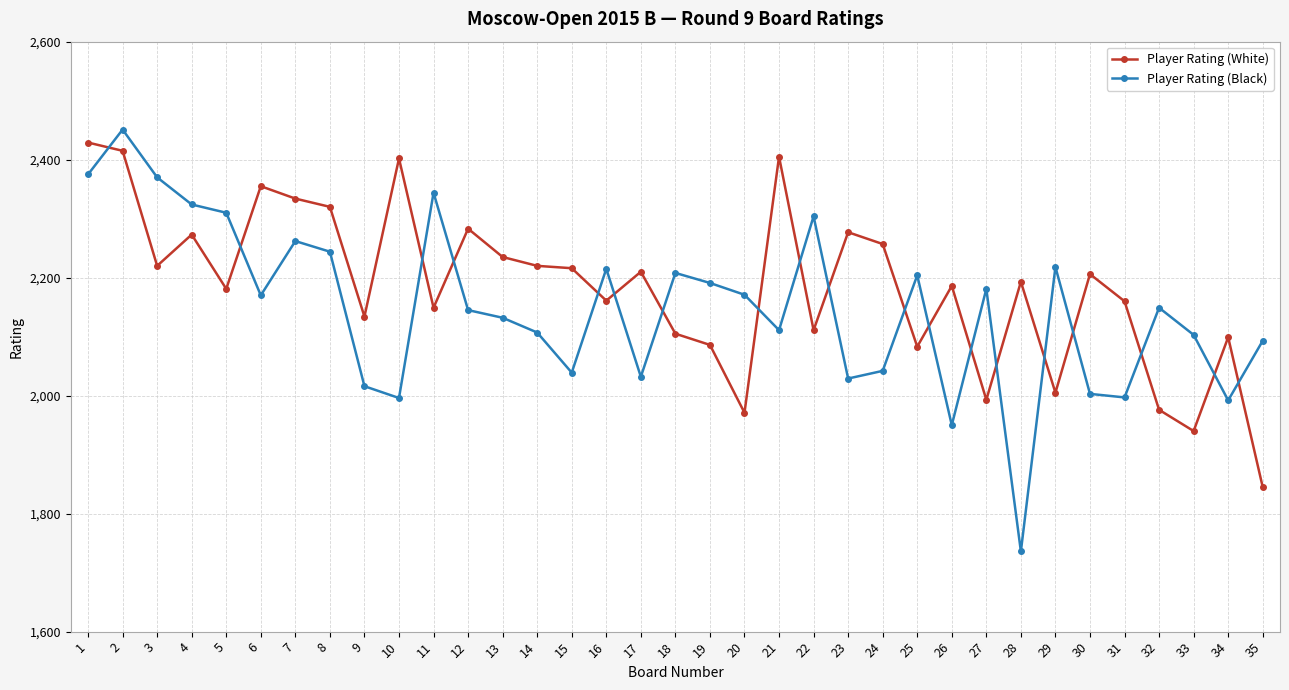

At which label does Player Rating (Black) reach its peak?

2